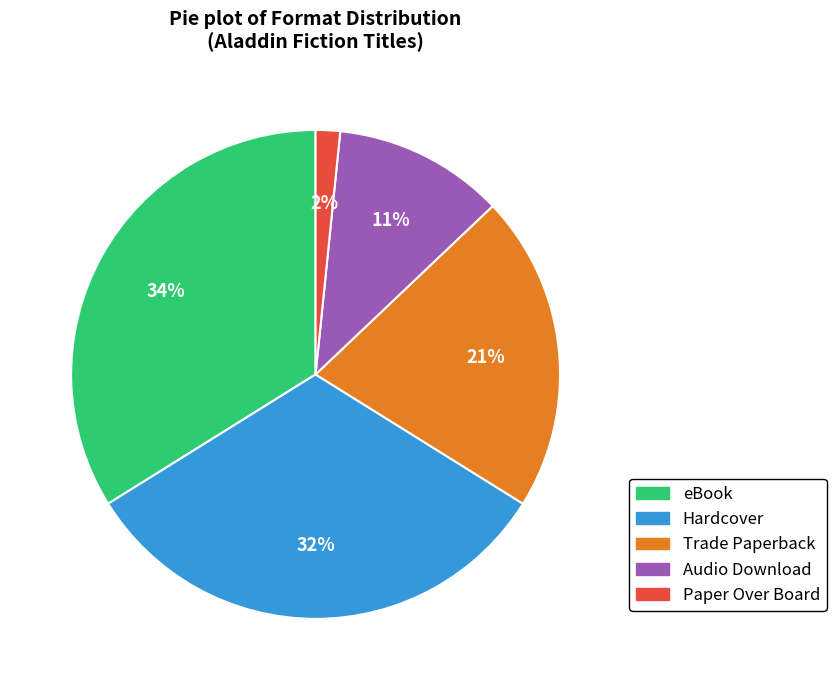

Is there a majority slice in this chart?

No